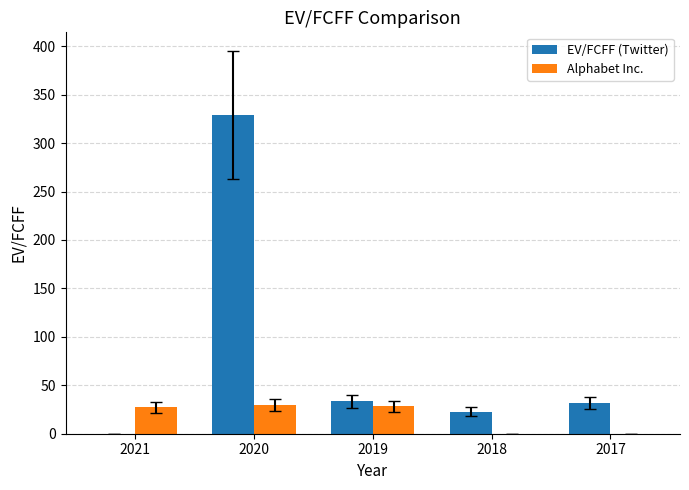

At which category is the sum across all series the highest?

2020